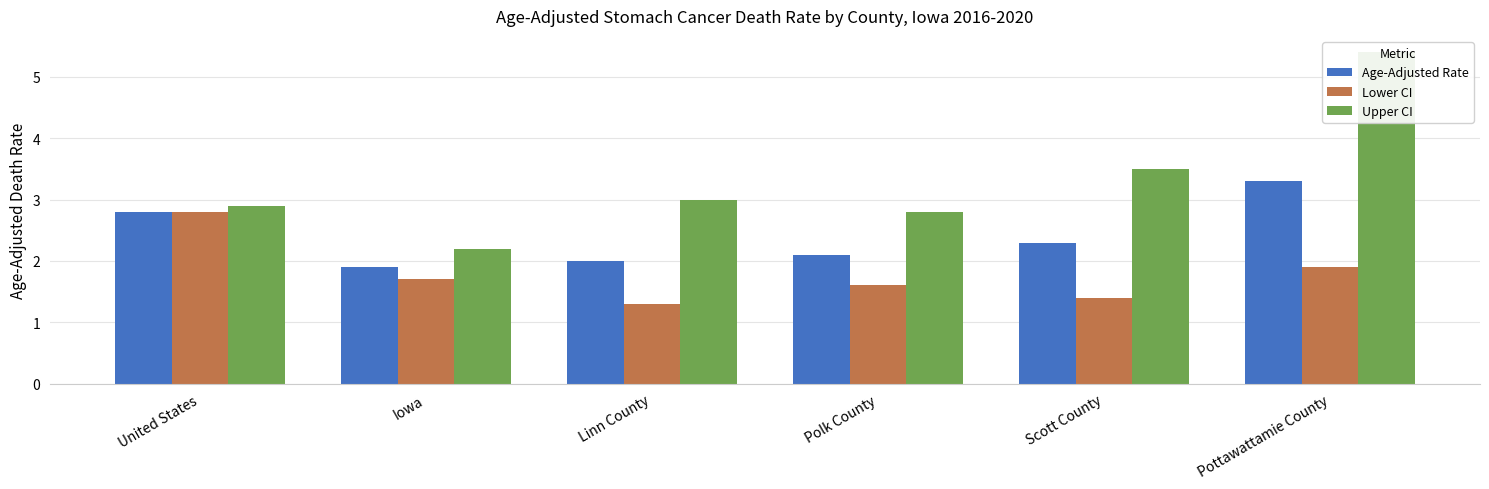

Which series has the widest spread of values?

Upper CI